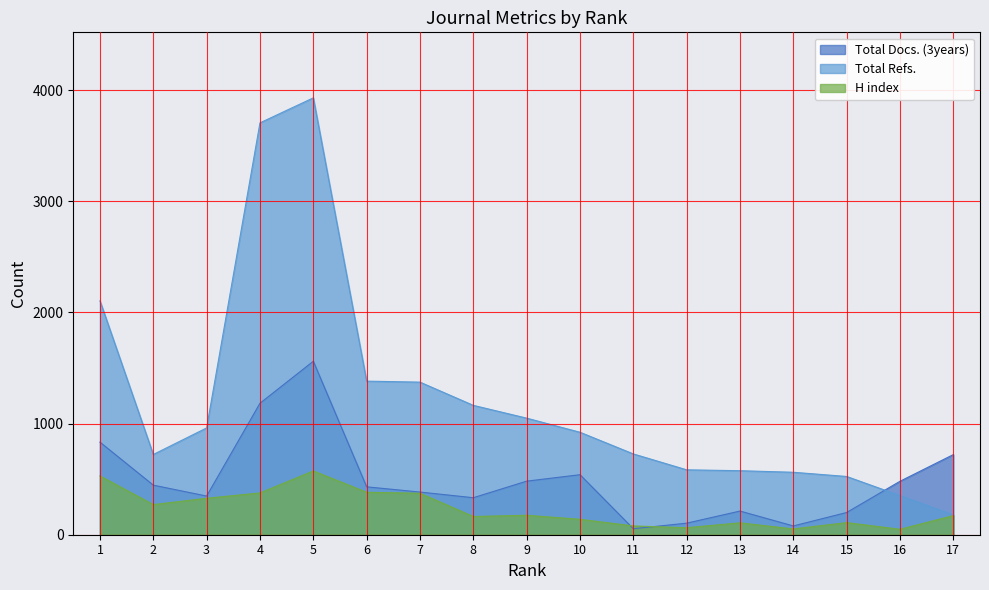

Where do Total Docs. (3years) and Total Refs. first cross each other?

15 and 16